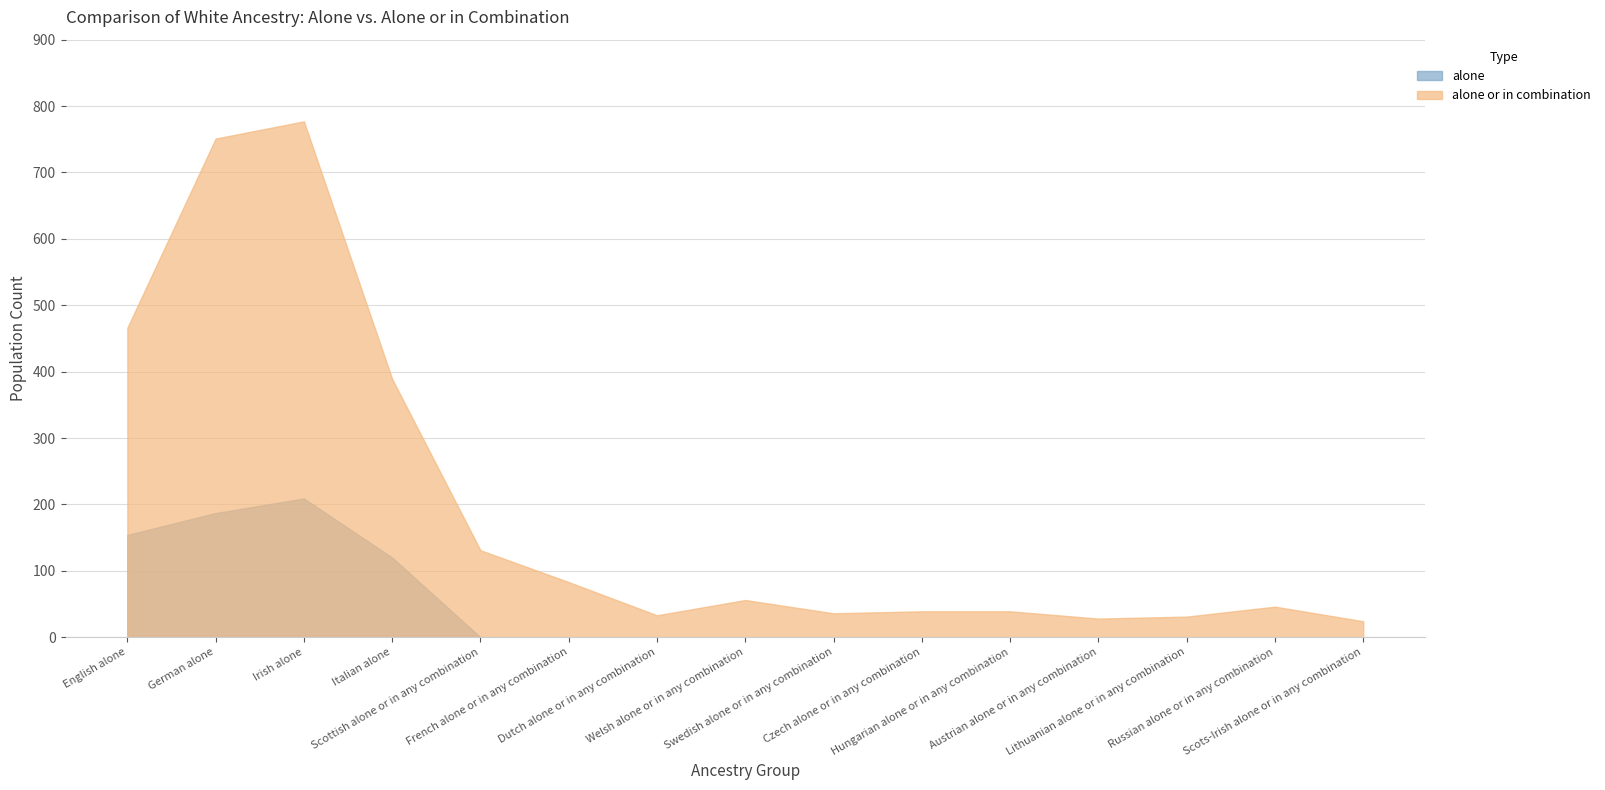

At which category does alone or in combination reach its first local peak?

Irish alone